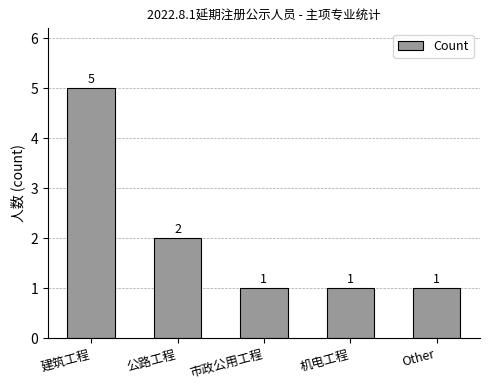

Count the number of categories in the chart.

5